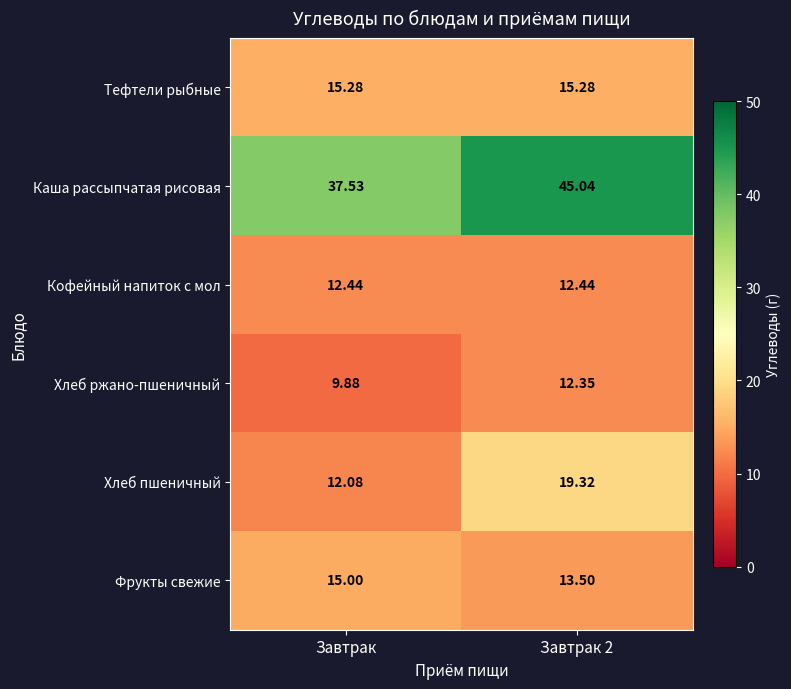

At which category does the chart reach its minimum across all series?

Завтрак